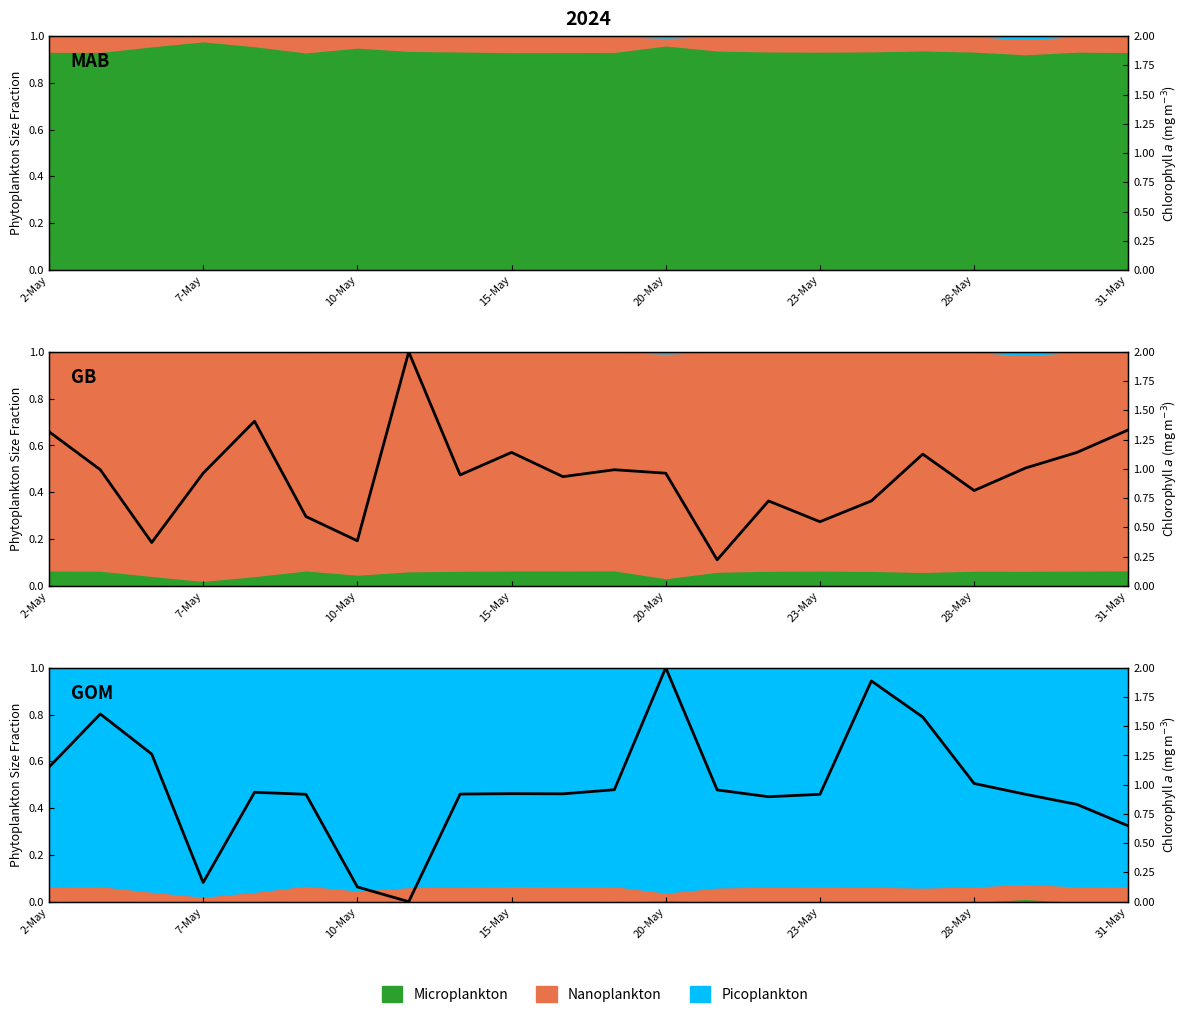

What is the sum of the values at 18 and 13?

2.0